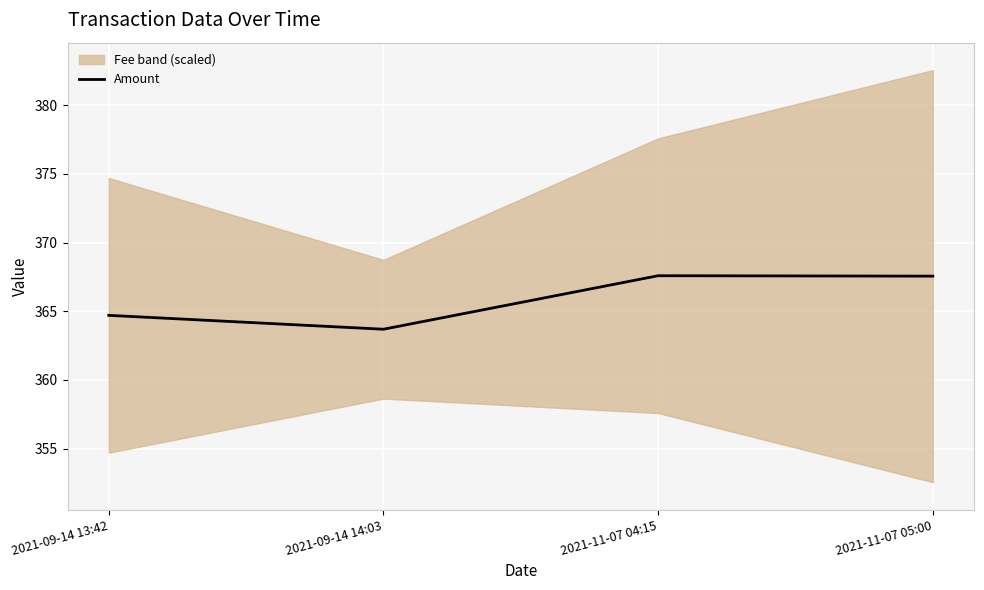

The value at 2021-09-14 13:42 is 137.0. True or false?

False